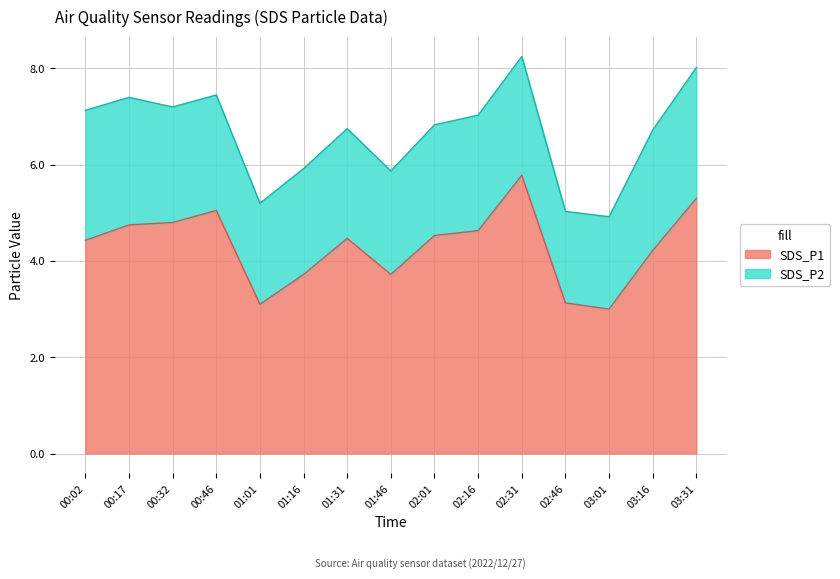

Rank the categories by value from highest to lowest.

02:31, 03:31, 00:46, 00:32, 00:17, 02:16, 02:01, 01:31, 00:02, 03:16, 01:16, 01:46, 02:46, 01:01, 03:01